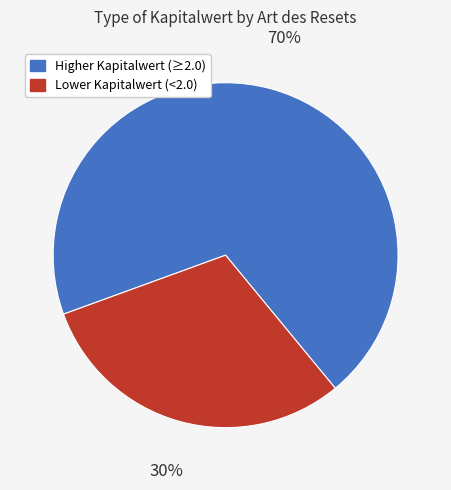

Is there any slice that represents more than half of the pie?

Yes